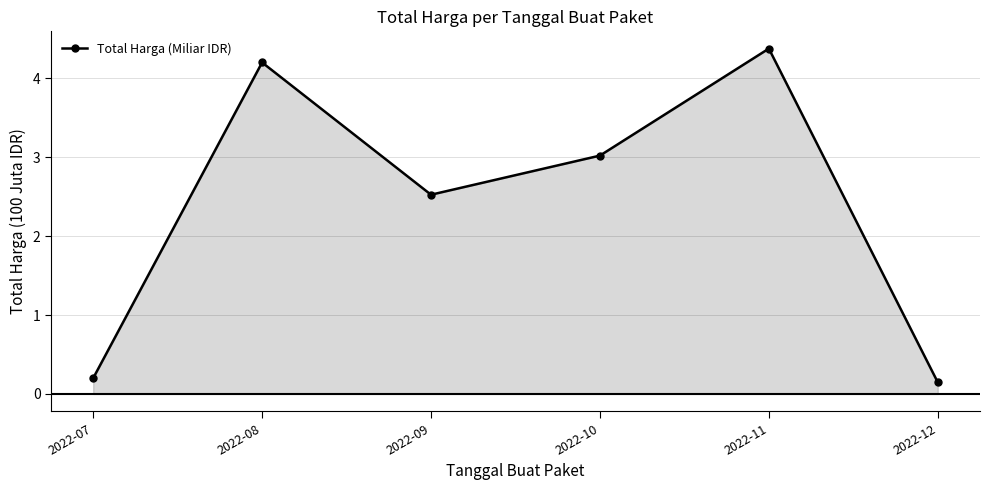

Count the number of categories in the chart.

6